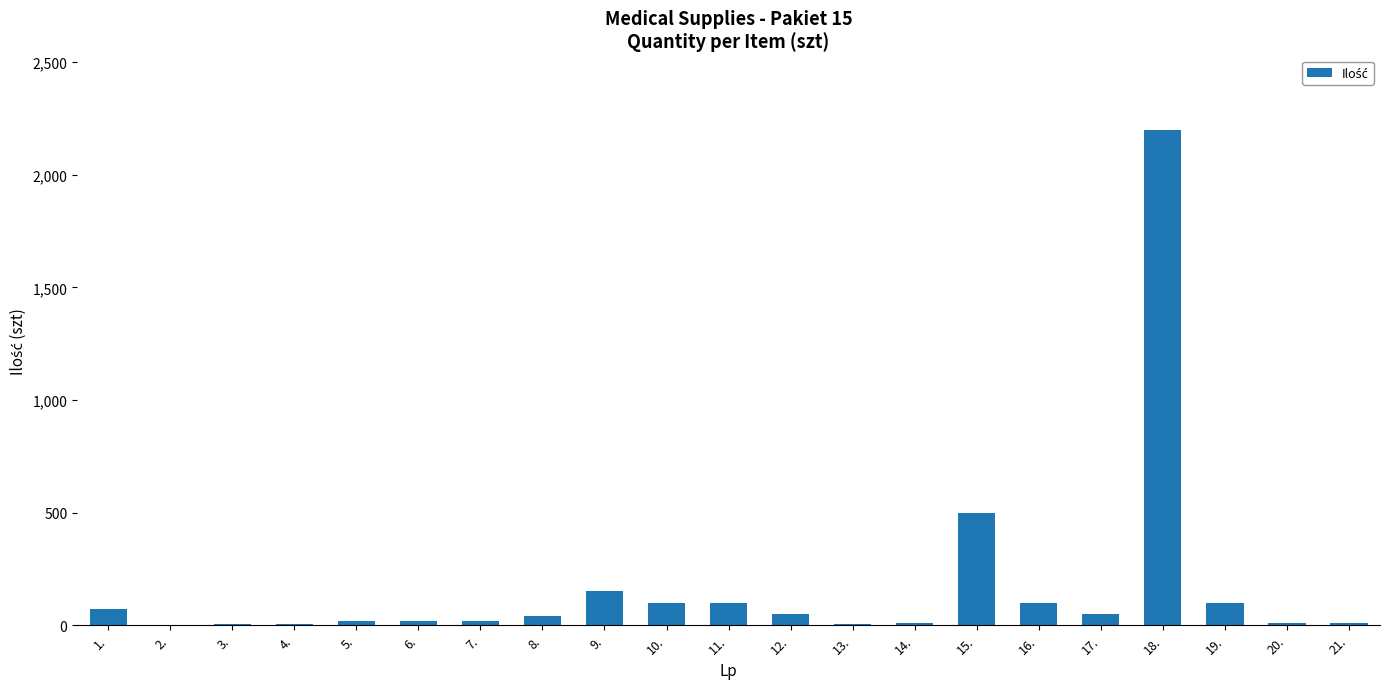

What is the sum of the values at 9. and 1.?

220